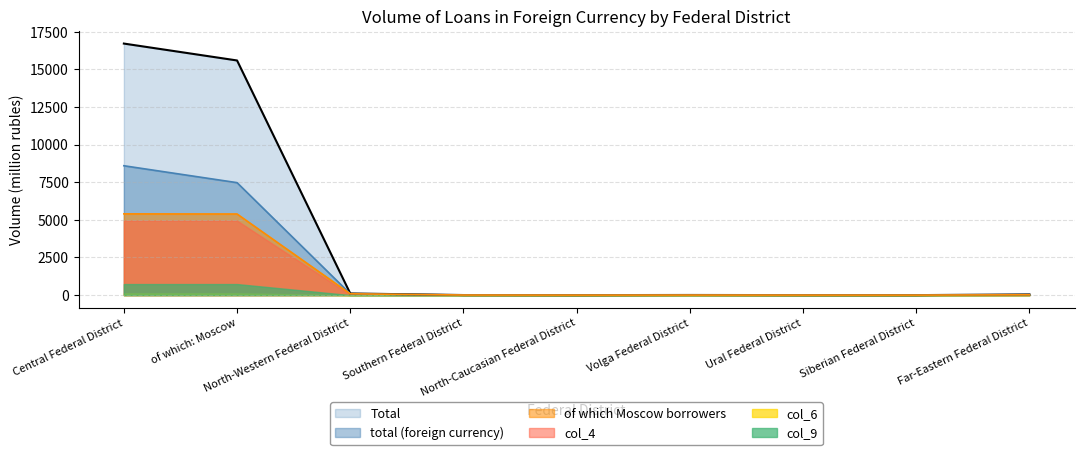

What is the spread (max minus min) of values at Volga Federal District?

9